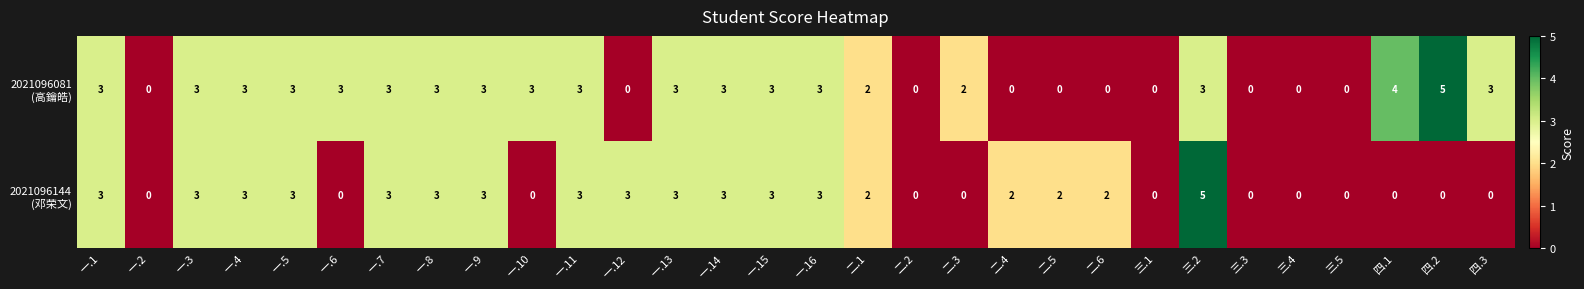

What is the maximum value shown in the chart?

5